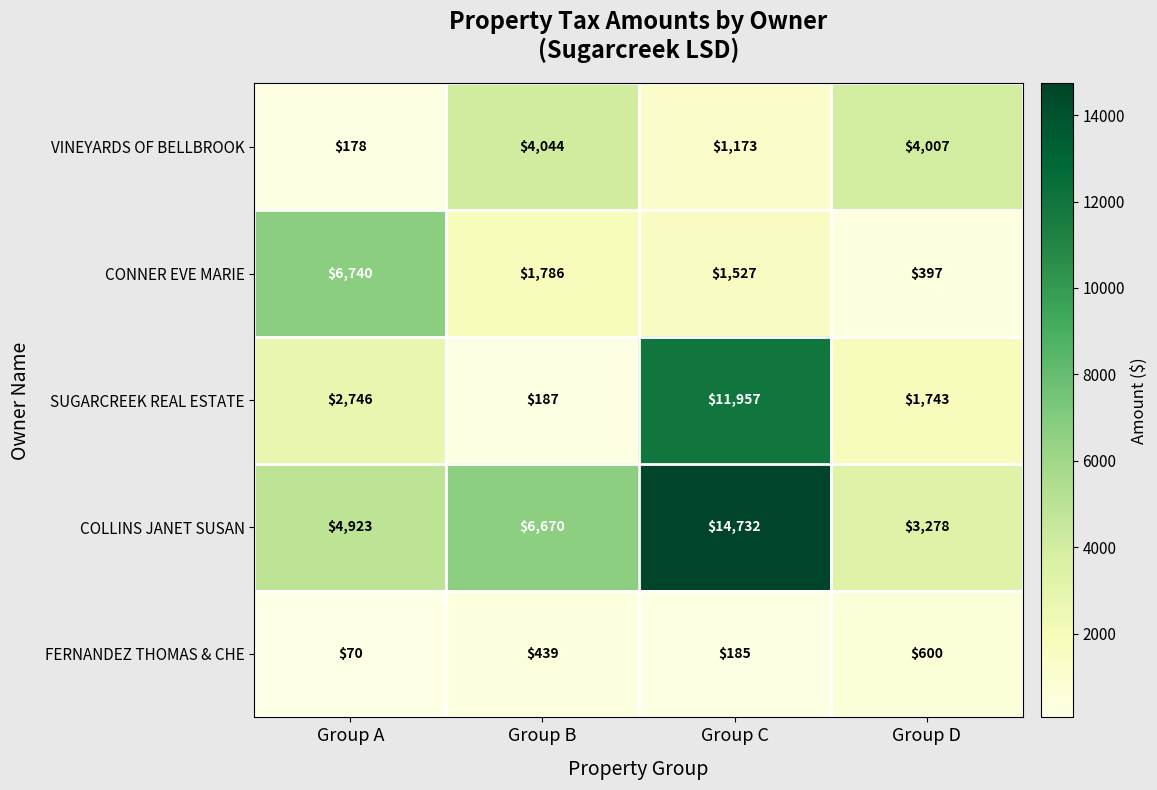

What is the difference between the maximum and minimum values in the COLLINS JANET SUSAN series?

11454